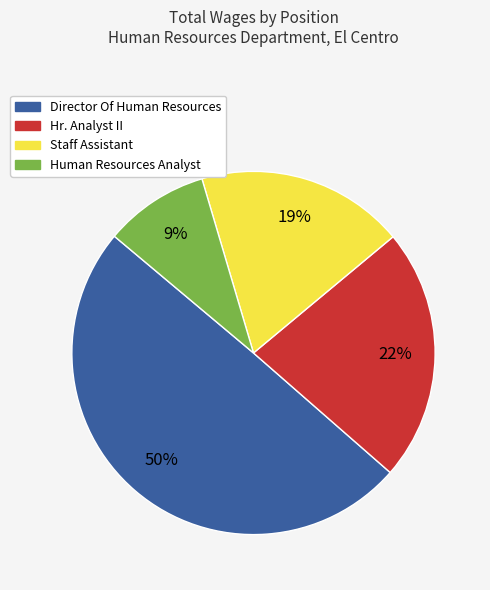

Does any single category account for the majority?

No